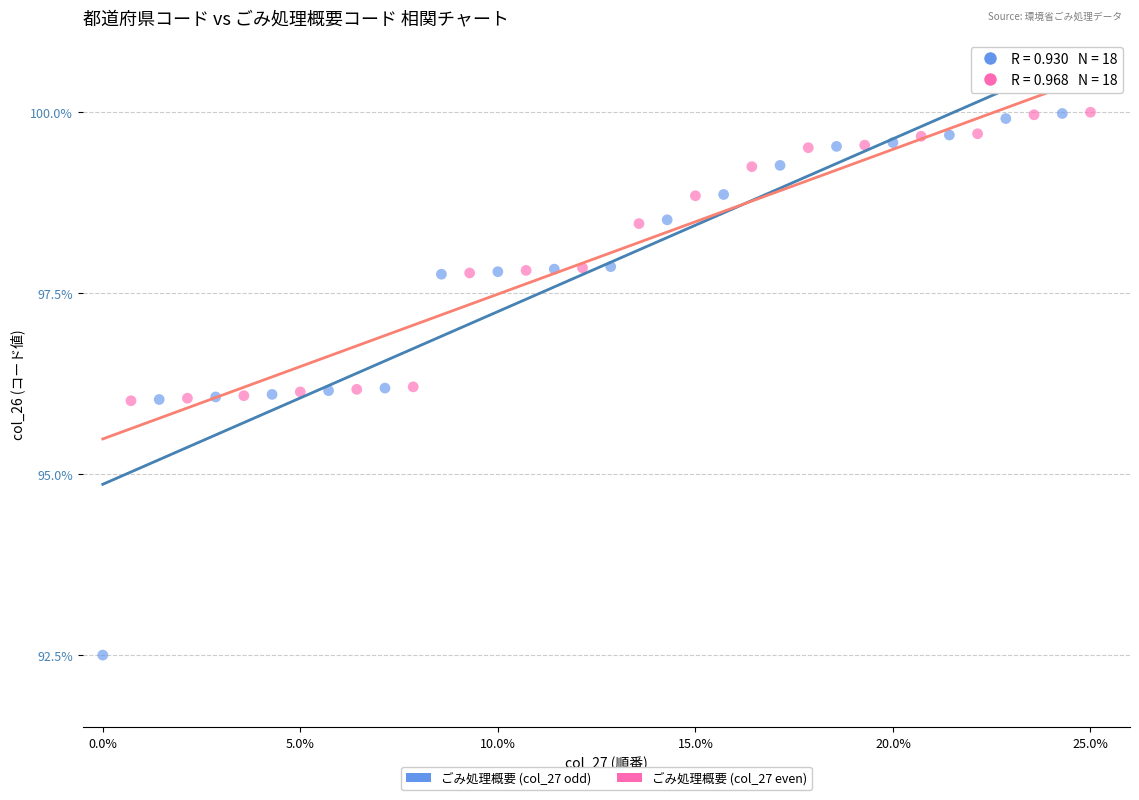

Which series reaches the minimum Y coordinate?

ごみ処理概要 (col_27 odd)